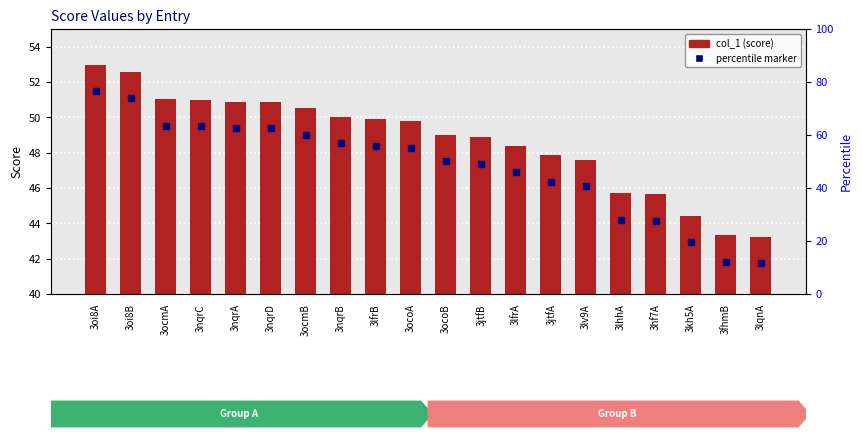

Reading right to left, list all the values displayed in this chart.

43.2	43.3	44.4	45.7	45.7	47.6	47.9	48.4	48.9	49.0	49.8	49.9	50.0	50.5	50.9	50.9	51.0	51.0	52.6	53.0